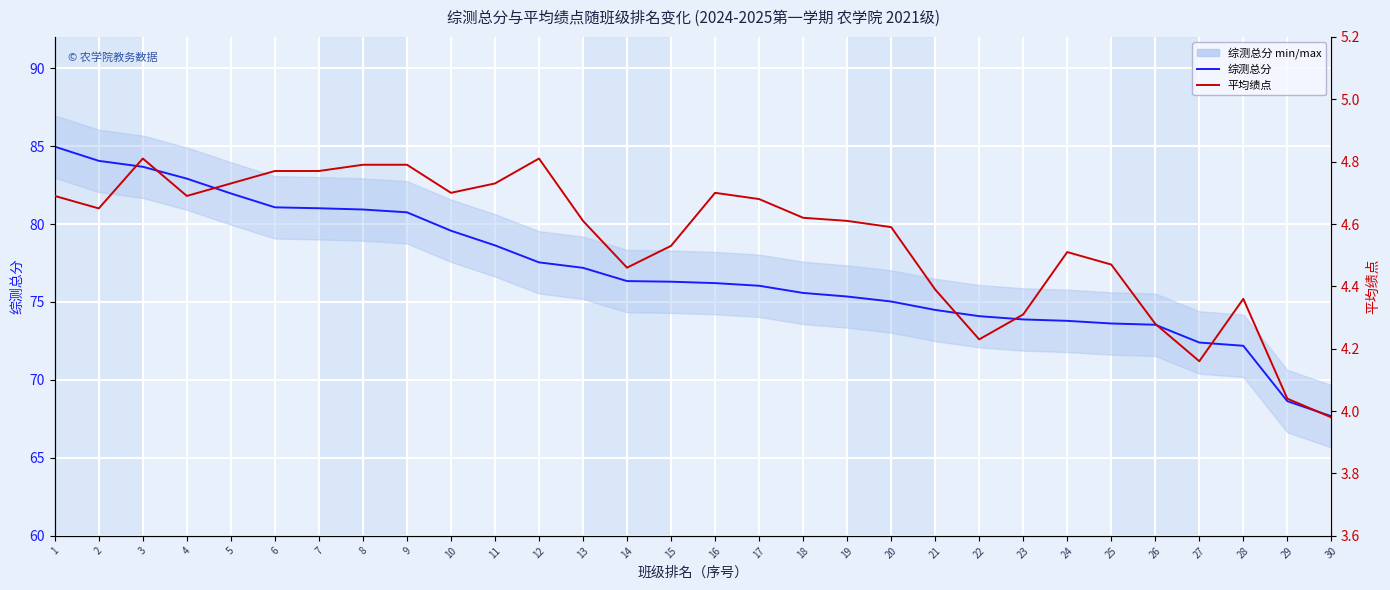

The value of 综测总分 at 23 is 73.9. True or false?

True